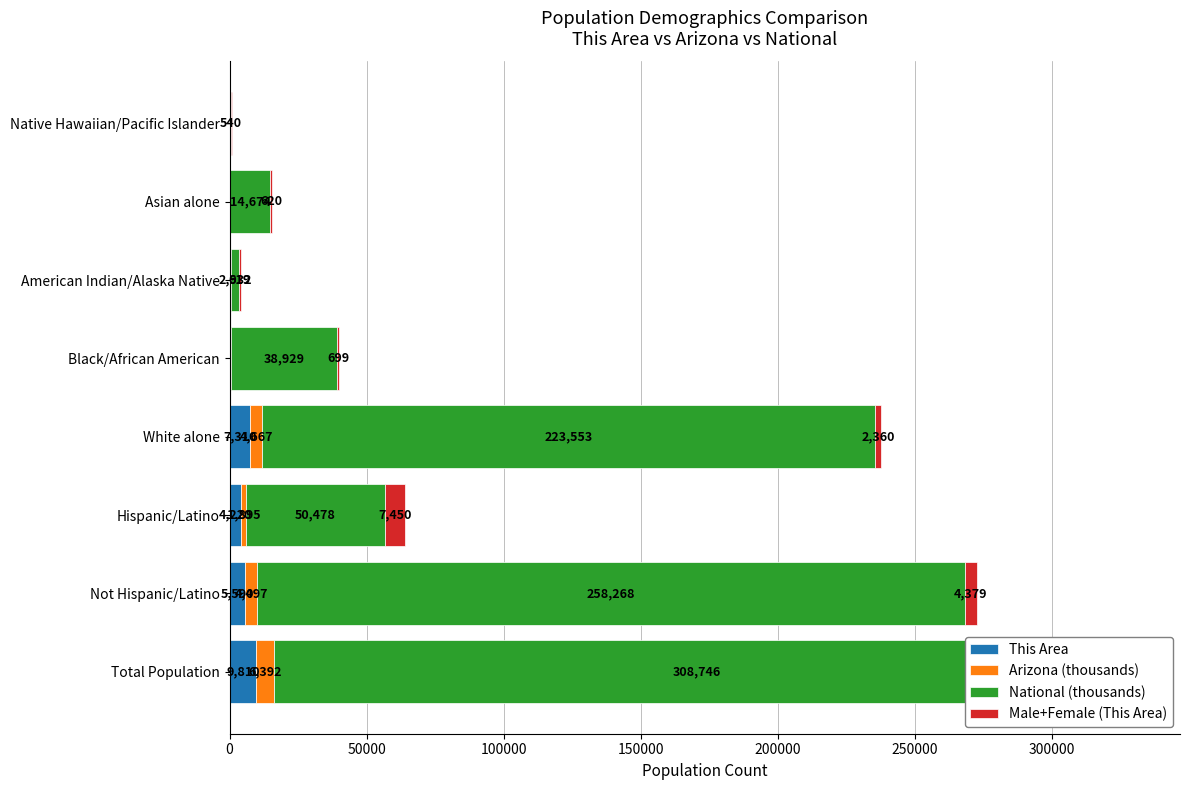

What is the total value across all series at Black/African American?

40058